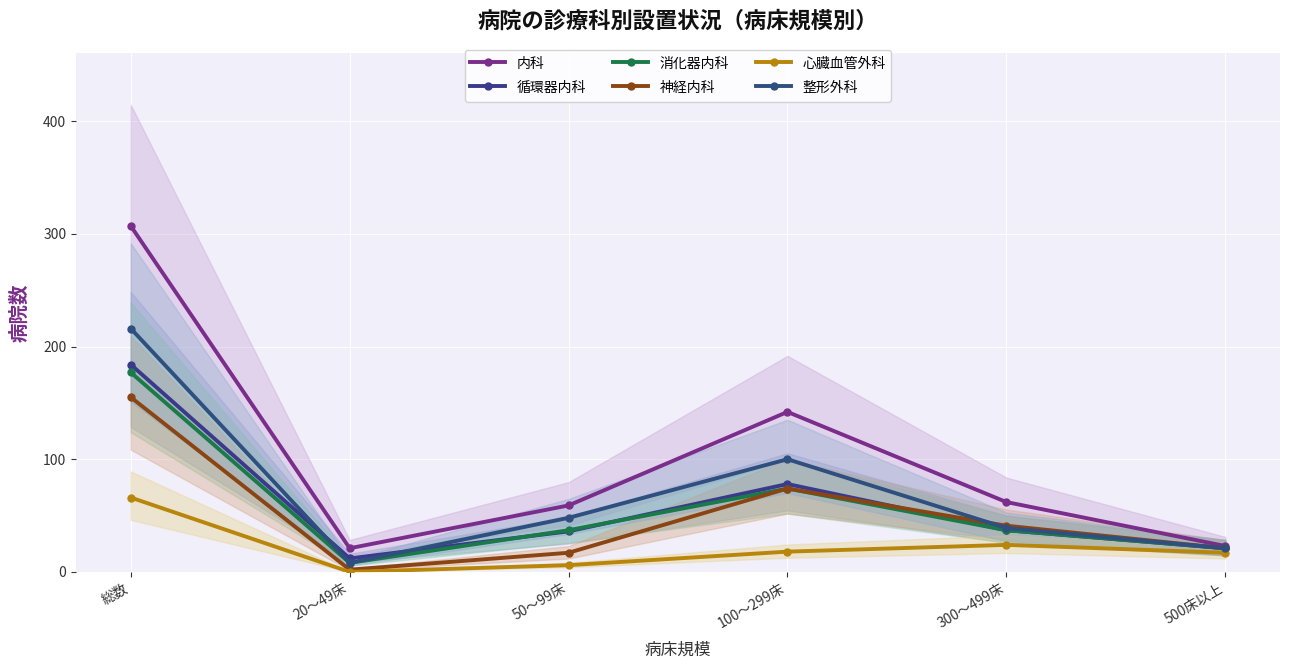

Is this an area chart (filled region under the line)?

No